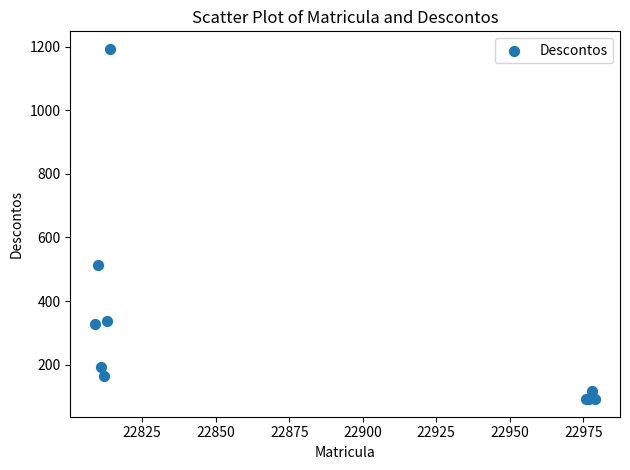

What Y value in the scatter plot is closest to 642?

512.5